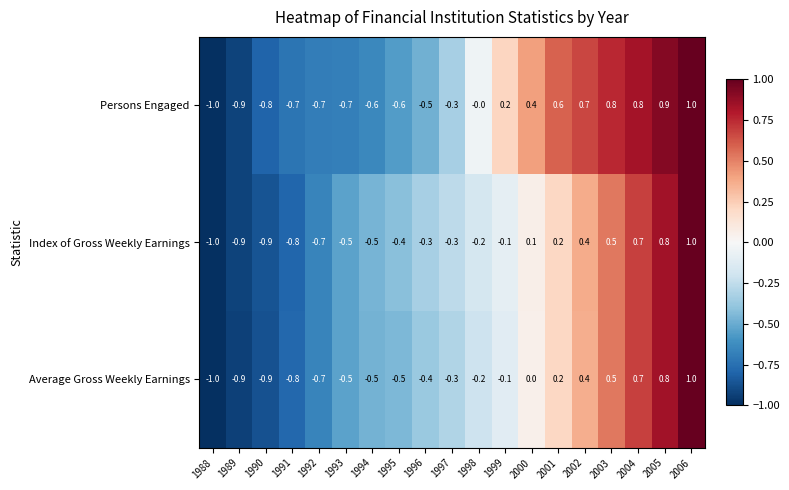

The Index of Gross Weekly Earnings series shows 0.7 at 2003. True or false?

False